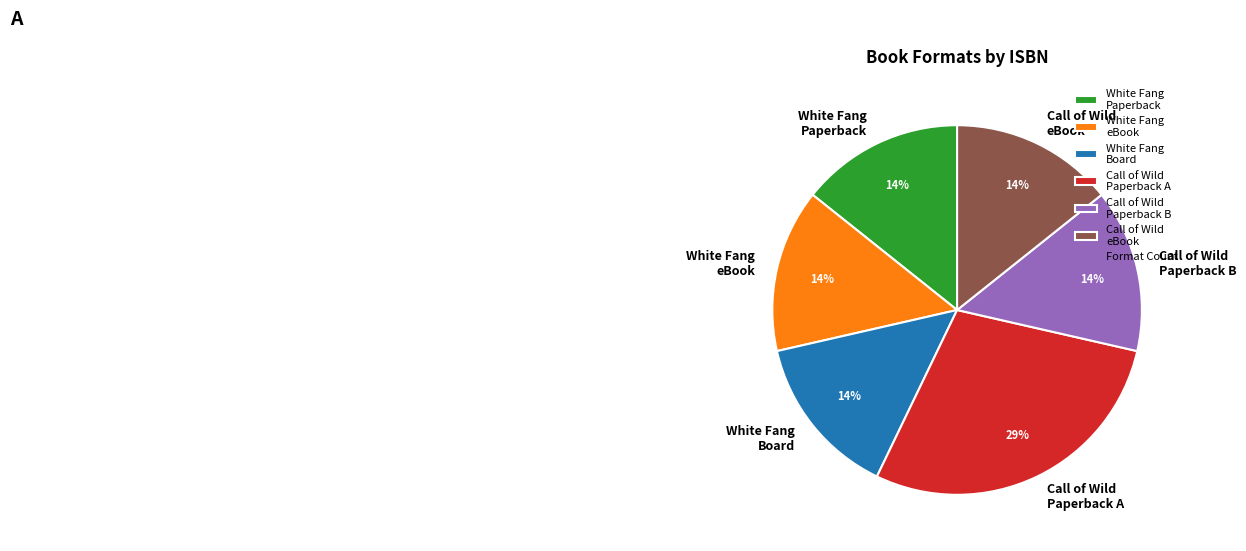

Is there any slice that represents more than half of the pie?

No